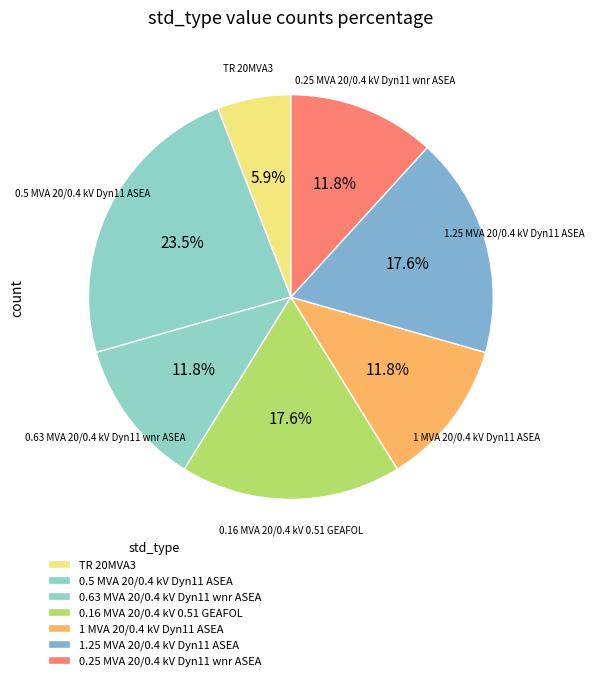

Which slice is the smallest?

TR 20MVA3